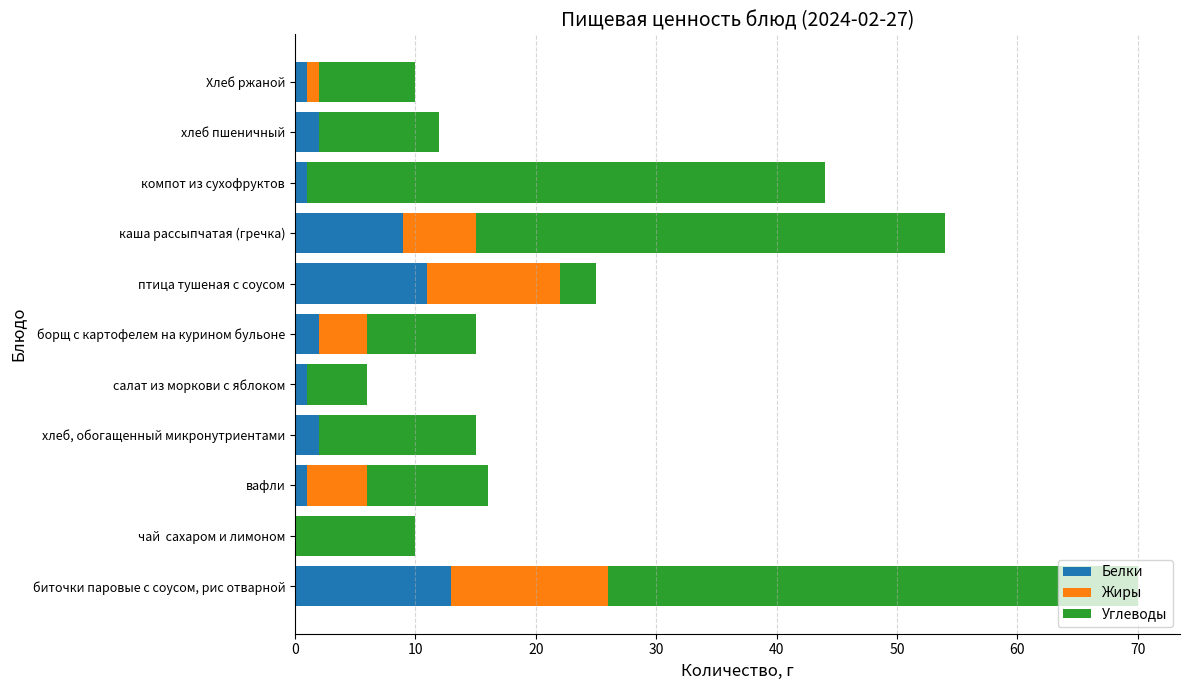

True or false: Белки has a value of 0 at чай  сахаром и лимоном.

True